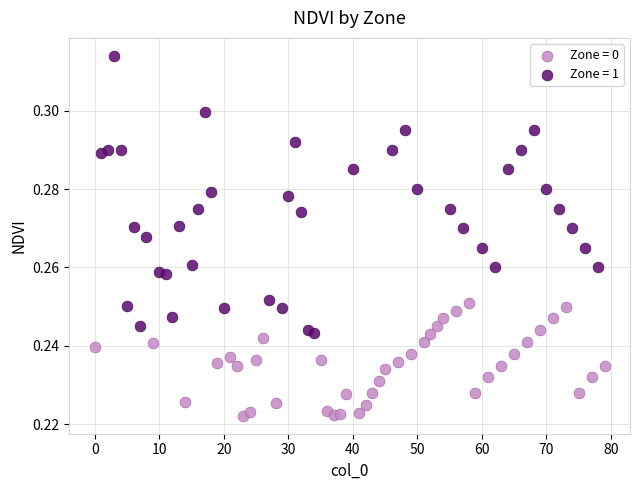

Which series reaches the maximum Y coordinate?

Zone = 1